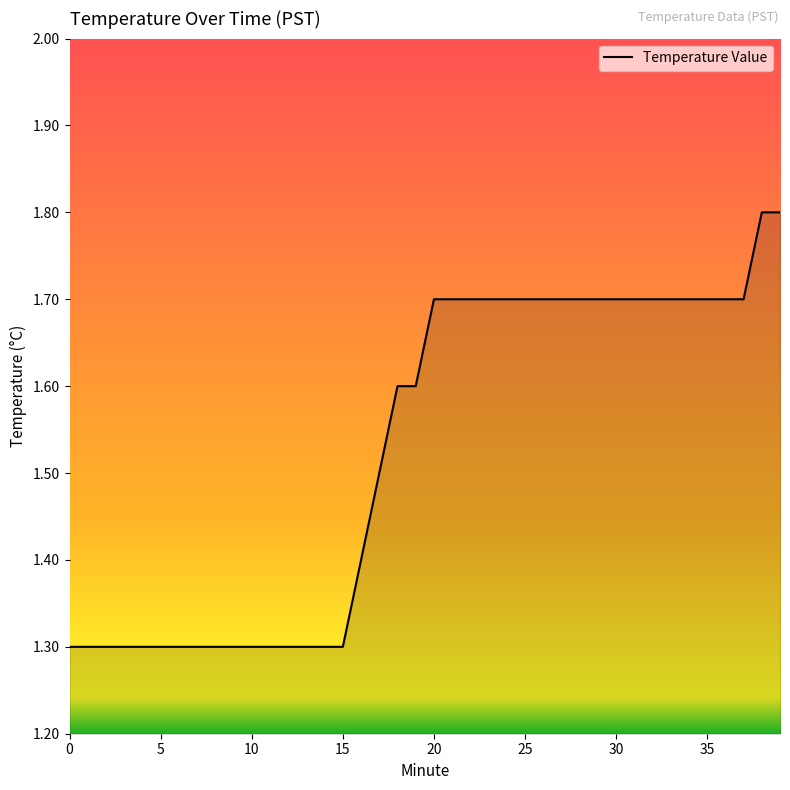

Does the chart display data point markers on the line(s)?

No